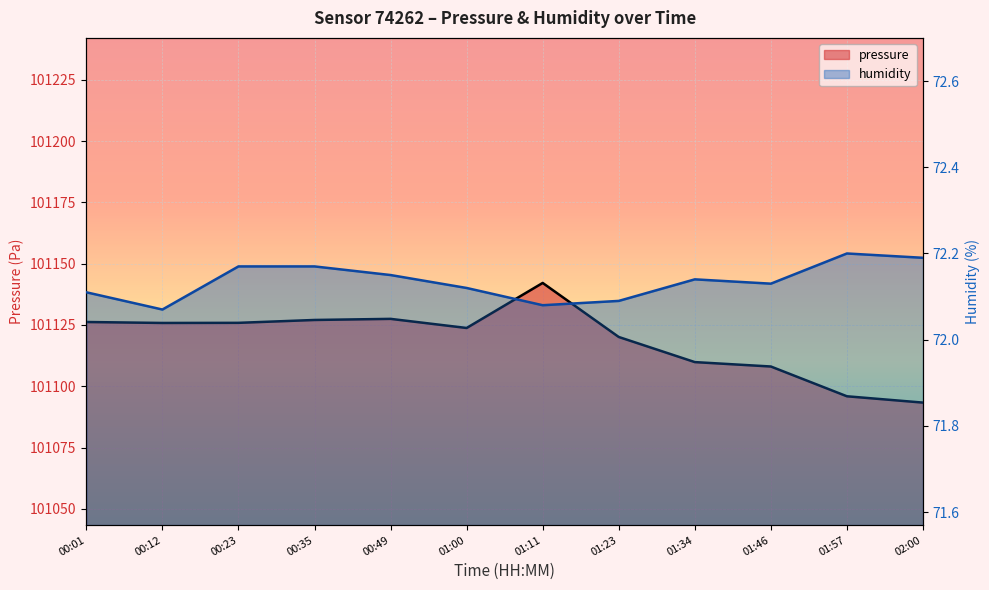

Rank the series at 01:34 from highest to lowest value.

pressure, humidity